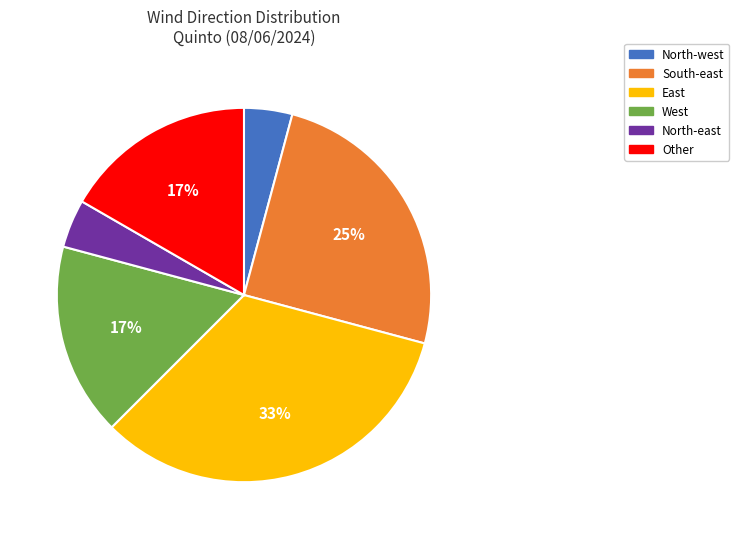

To the nearest percent, what percentage of the pie is East?

33%